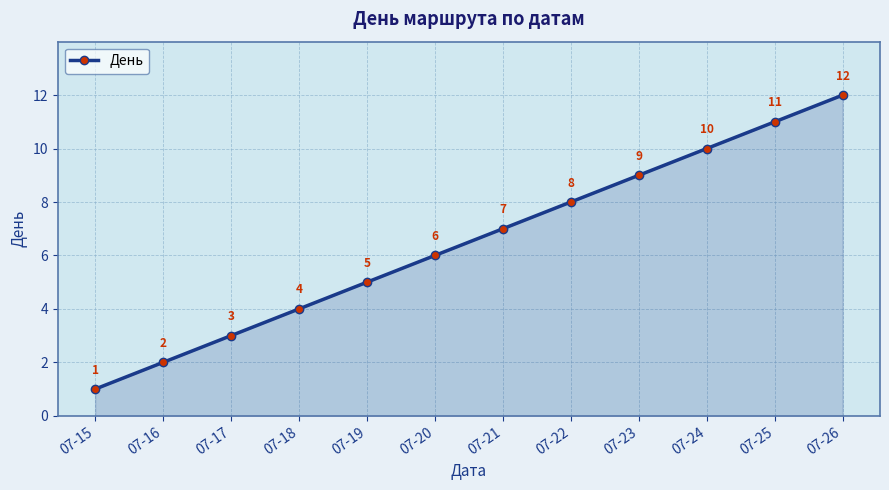

What is the ratio of the value at 07-20 to the value at 07-18?

1.5